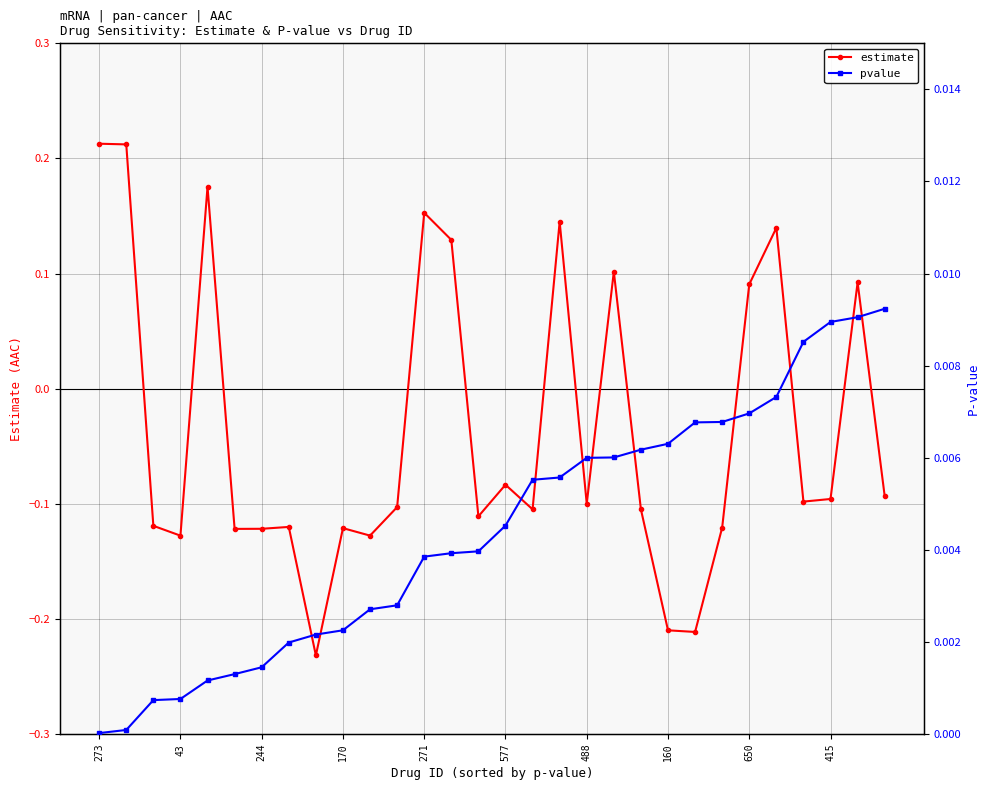

How many estimate values are between 0 and 1?

10